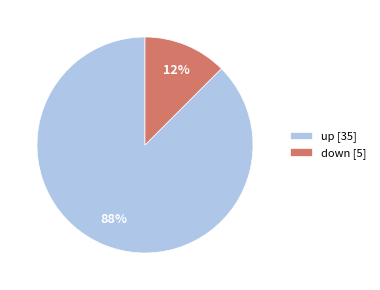

What is the smallest slice in the pie chart?

down